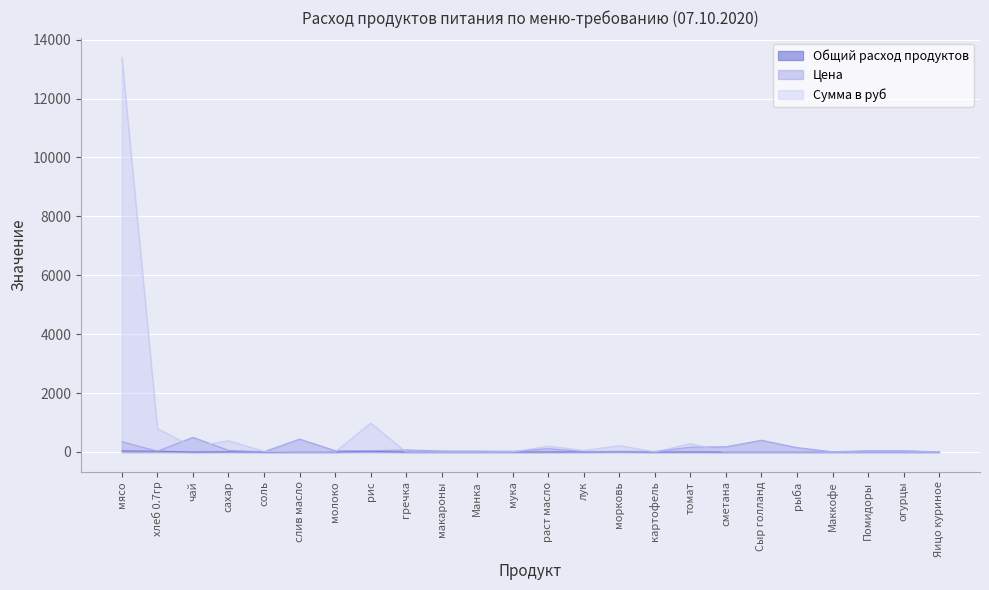

What is the difference between the maximum and minimum values in the Общий расход продуктов series?

38.3